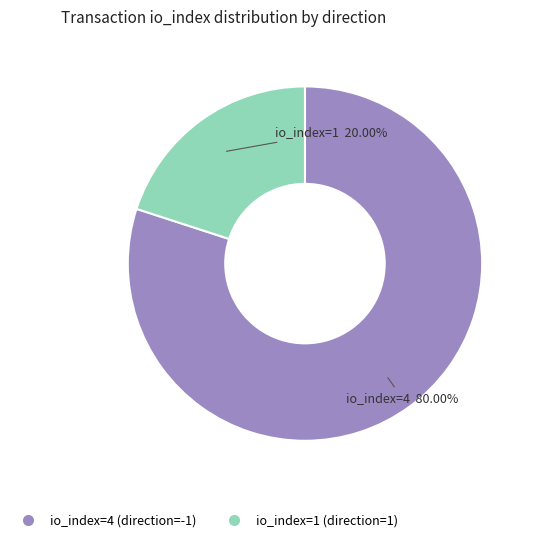

What is the total percentage of io_index=4 (direction=-1) and io_index=1 (direction=1)?

100.0%